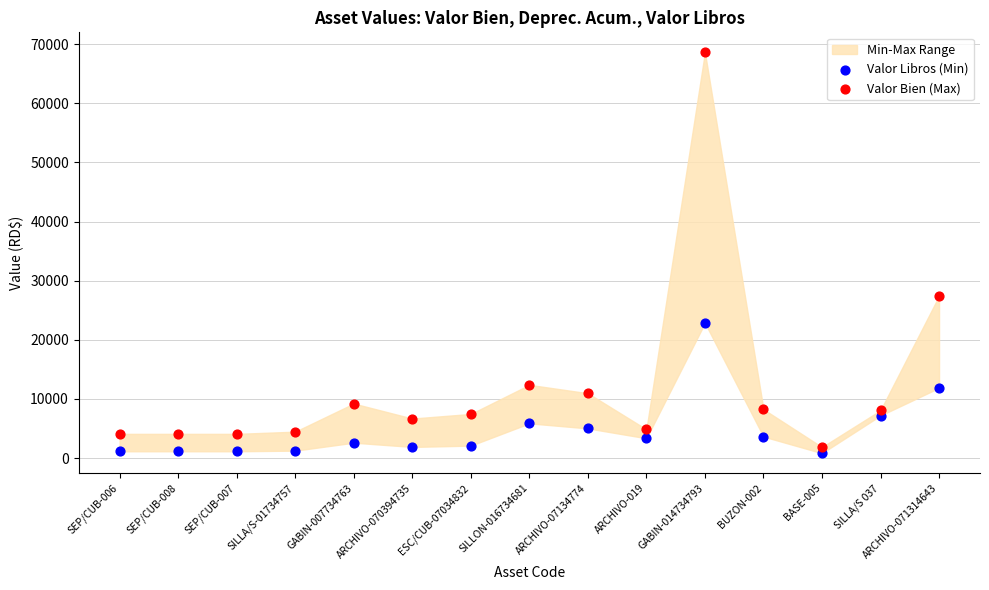

Which series contains the highest Y value?

Valor Bien (Max)